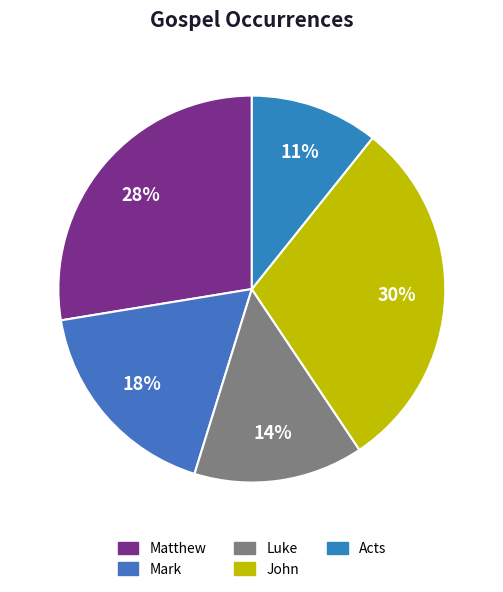

How many slices are in this pie chart?

5